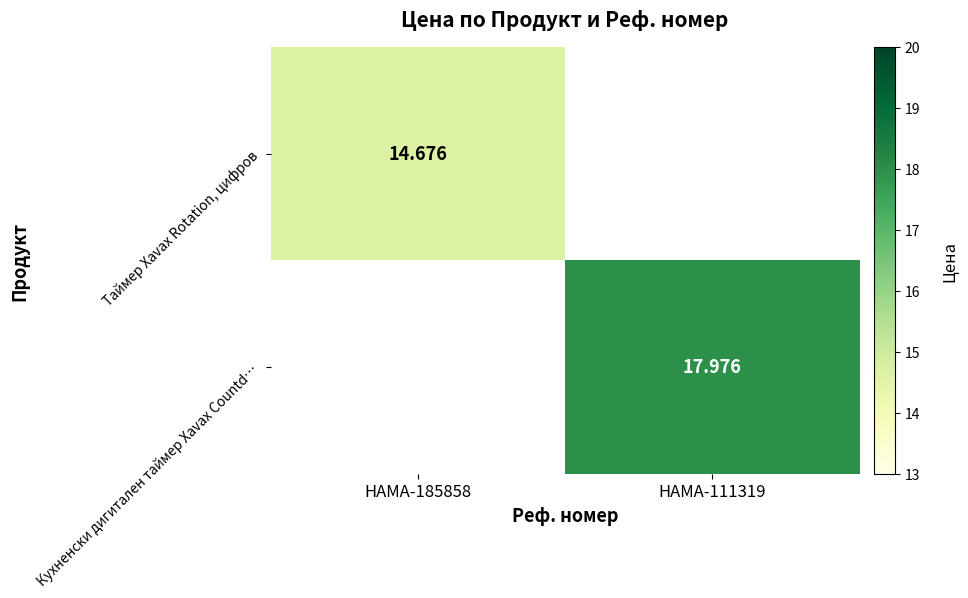

Is the value of Кухненски дигитален таймер Xavax Countd… at HAMA-111319 greater than the value of Таймер Xavax Rotation, цифров at HAMA-185858?

Yes